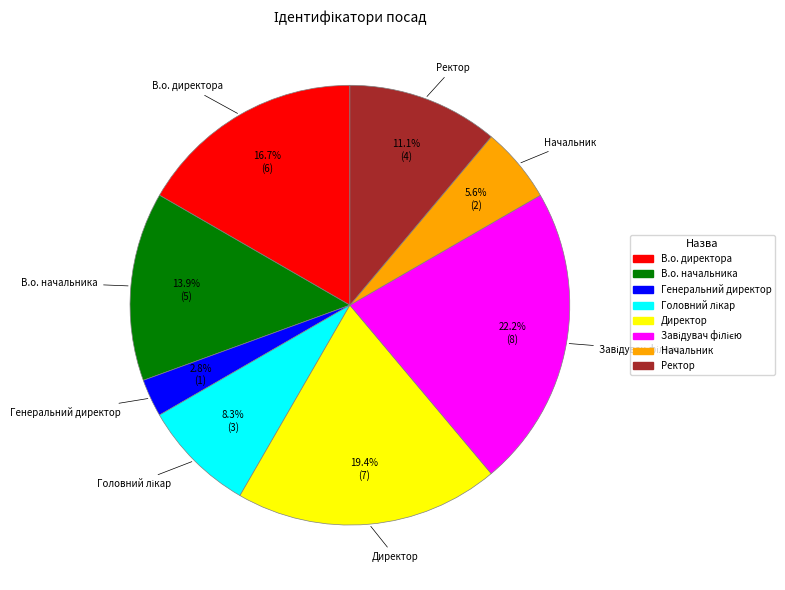

To the nearest percent, what percentage of the pie is В.о. начальника?

14%